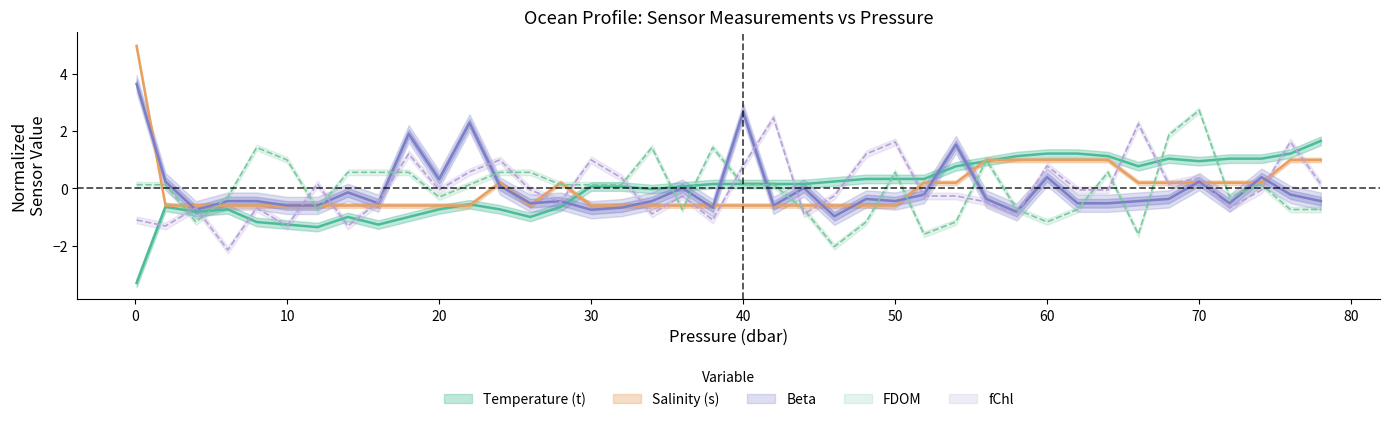

How many data points in Beta are less than 0?

27